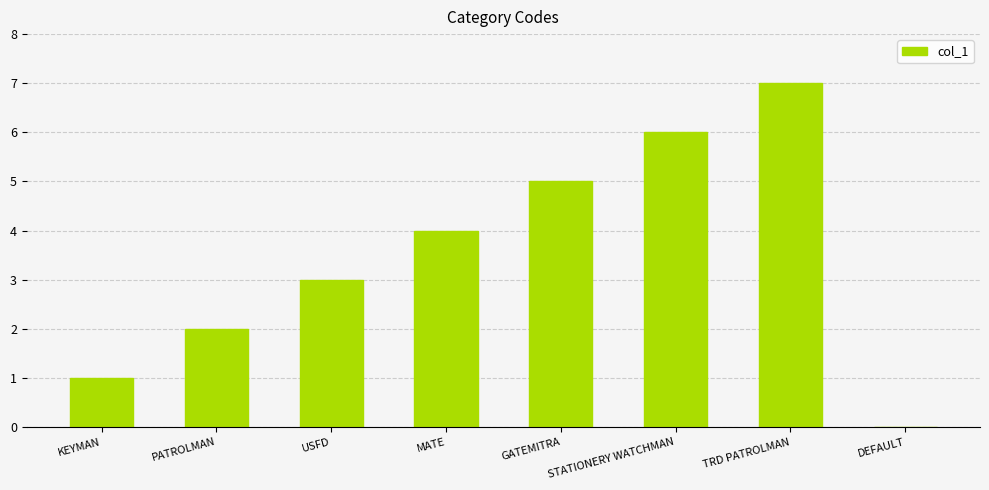

At which label is the value closest to 3?

USFD